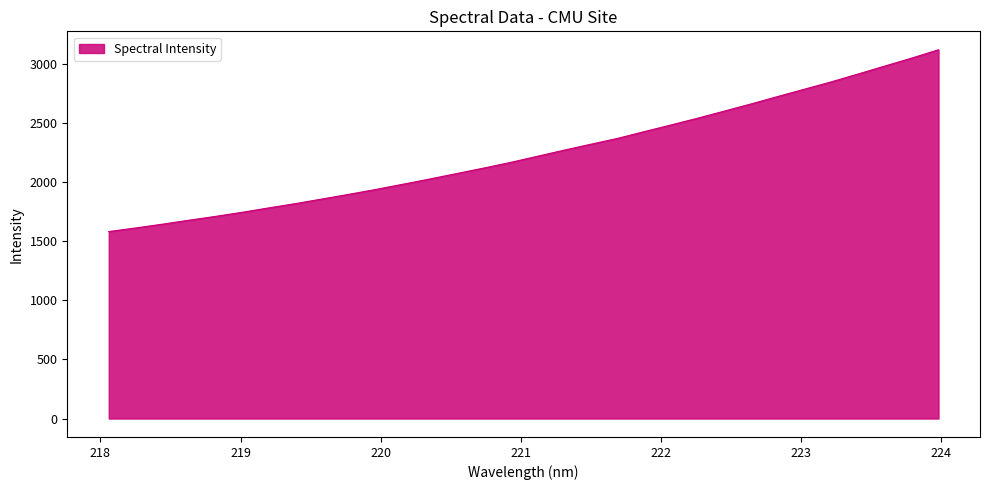

What is the difference between the maximum and minimum values?

1536.1